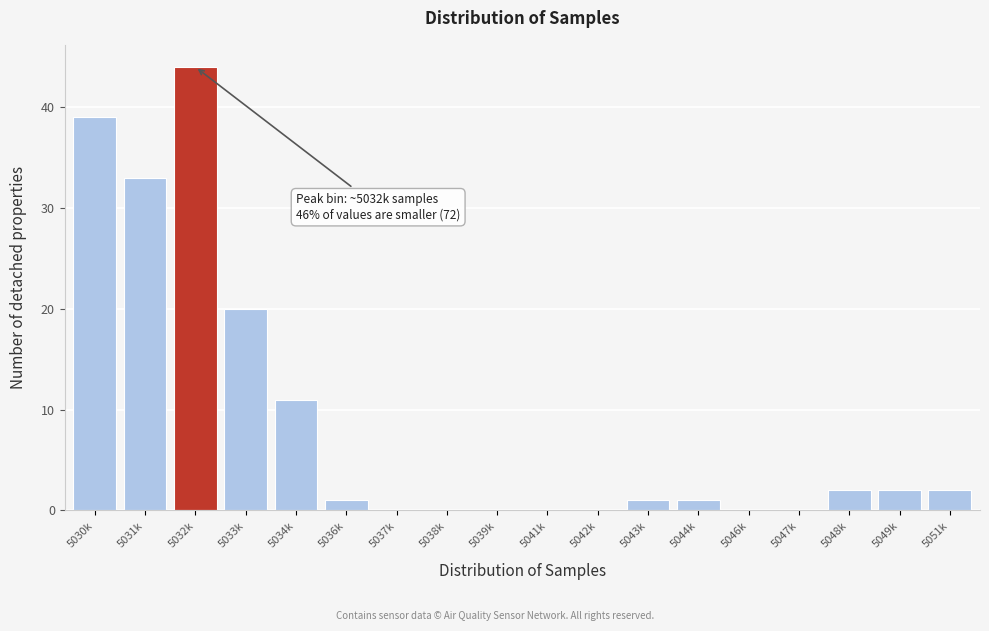

Reading right to left, transcribe all the data shown in this chart.

5051k=2	5049k=2	5048k=2	5047k=0	5046k=0	5044k=1	5043k=1	5042k=0	5041k=0	5039k=0	5038k=0	5037k=0	5036k=1	5034k=11	5033k=20	5032k=44	5031k=33	5030k=39